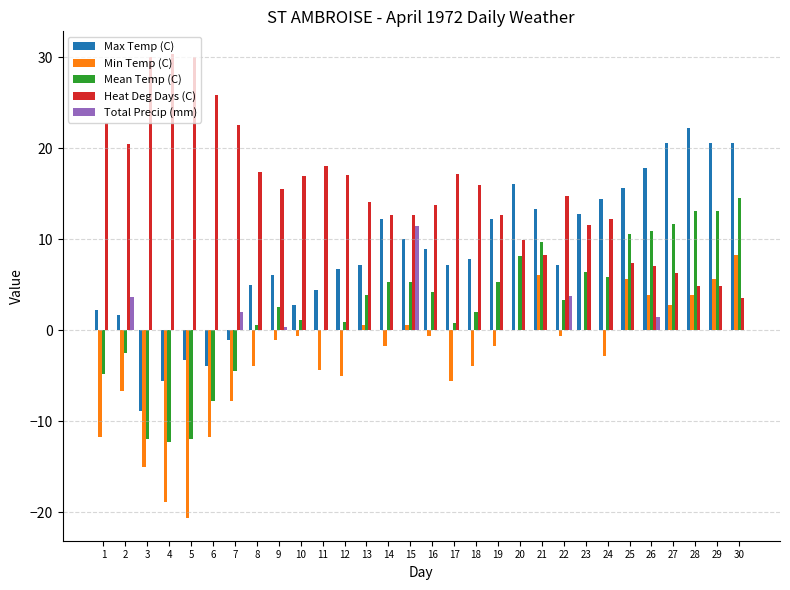

What is the sum of all Min Temp (C) values?

-86.9